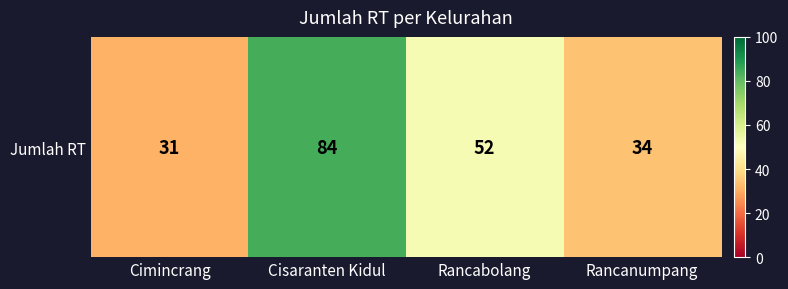

Rank the categories by value from highest to lowest.

Cisaranten Kidul, Rancabolang, Rancanumpang, Cimincrang